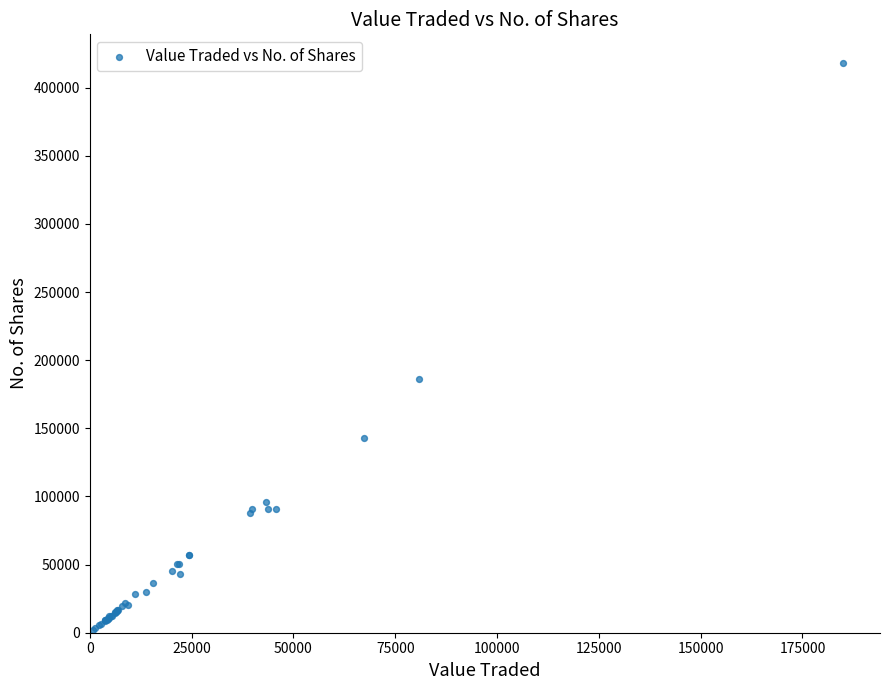

What Y value in the scatter plot is closest to 210103?

186522